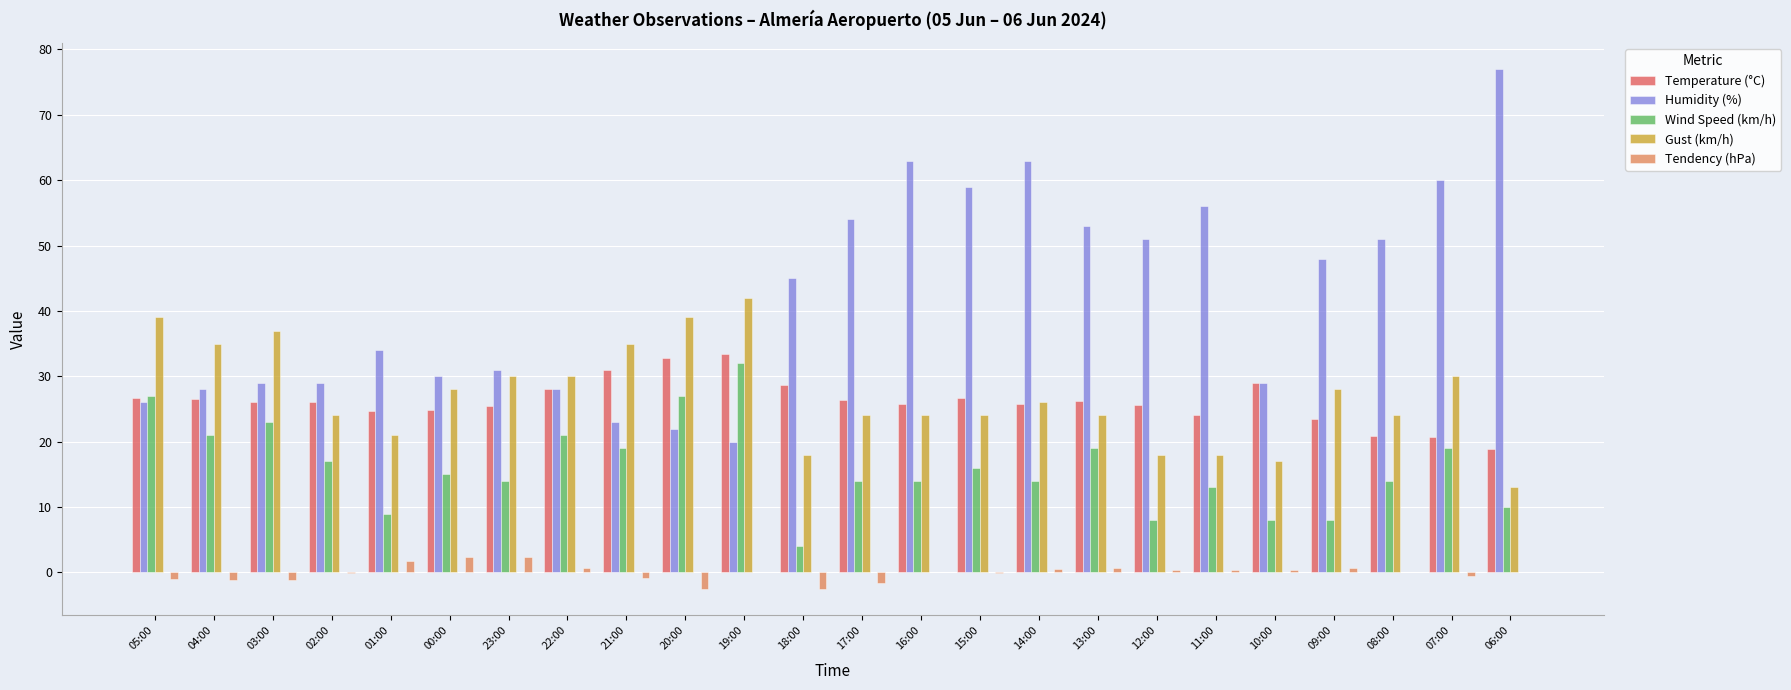

What is the highest value of the Humidity (%) series?

77.0